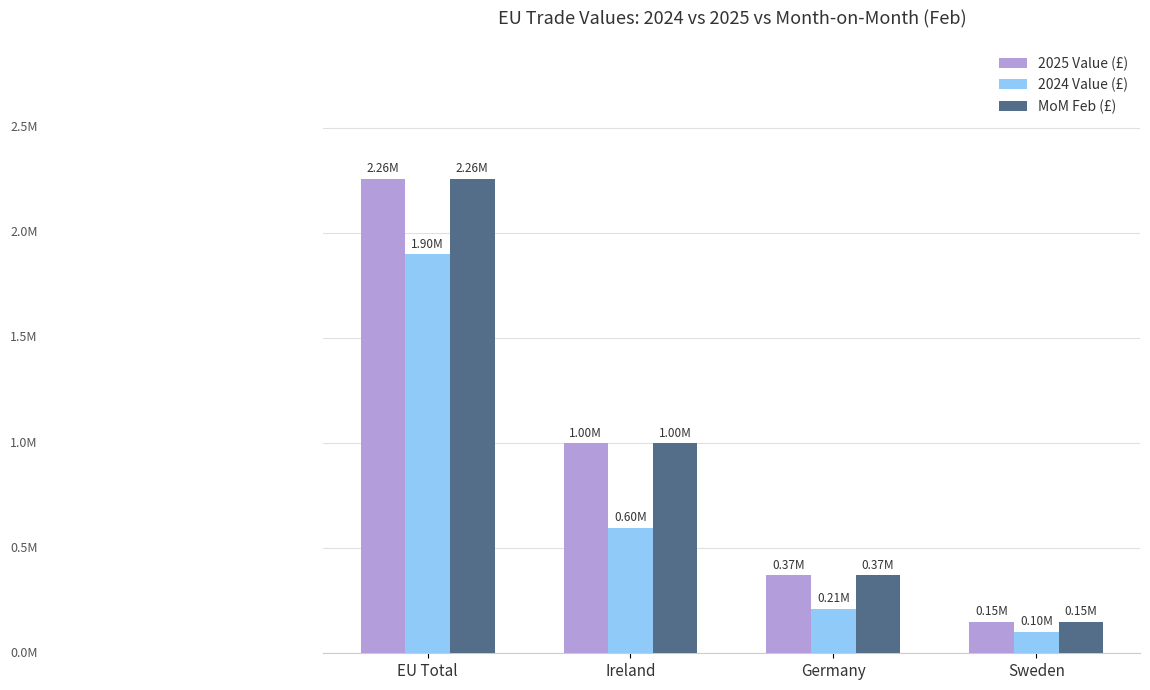

Which series has the largest range (max minus min)?

2025 Value (£)